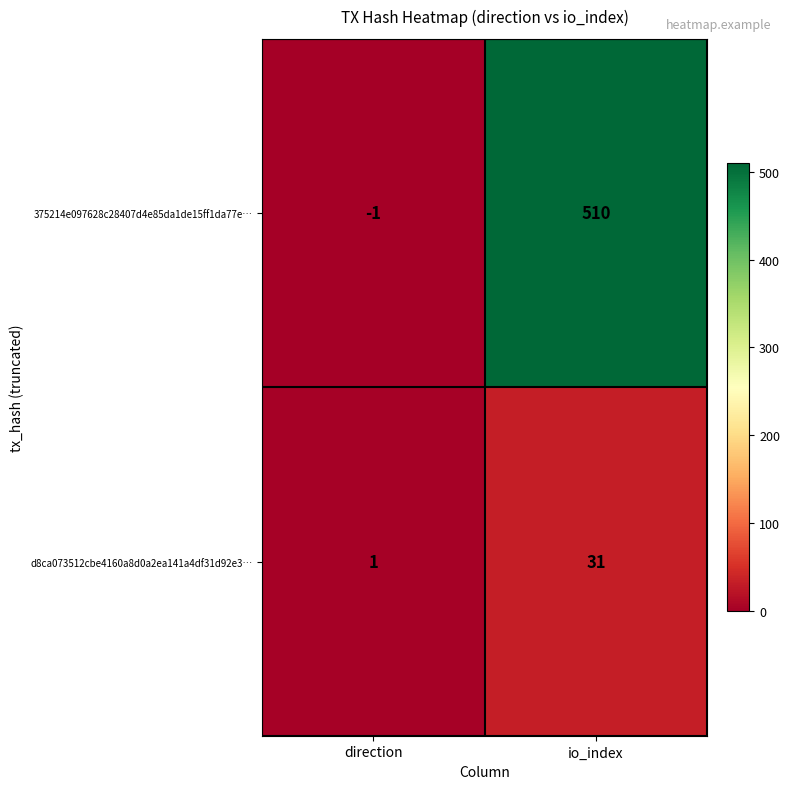

At which category does the chart reach its minimum across all series?

direction